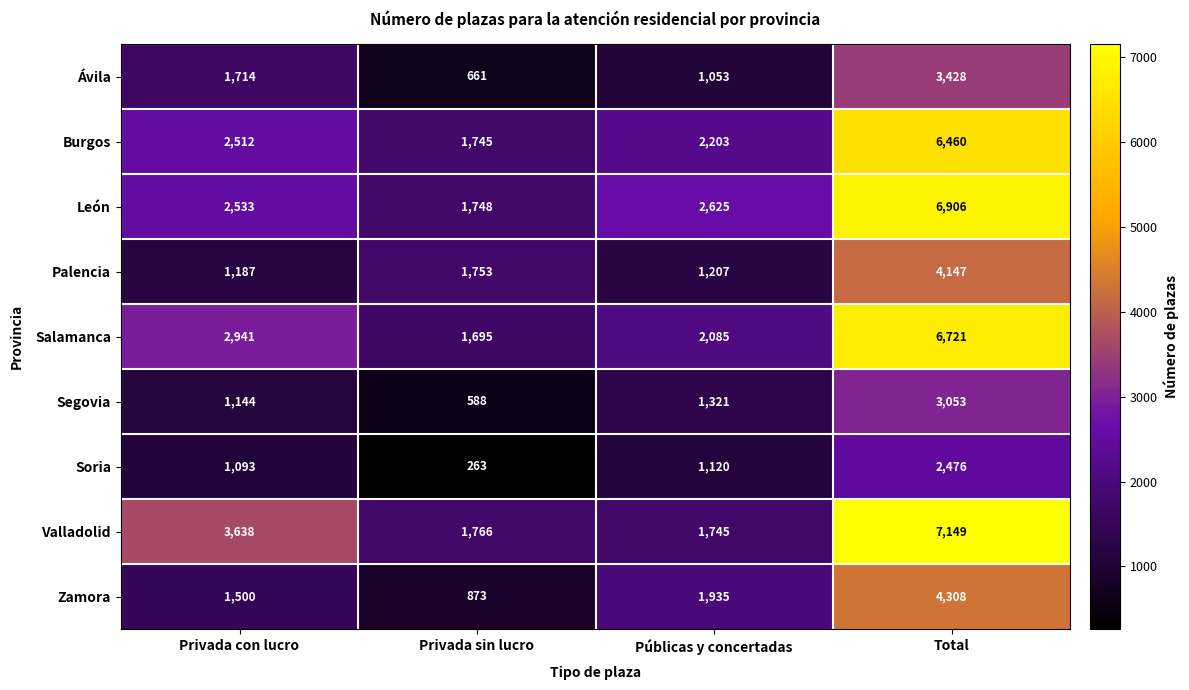

Which category has the lowest value across all series?

Privada sin lucro